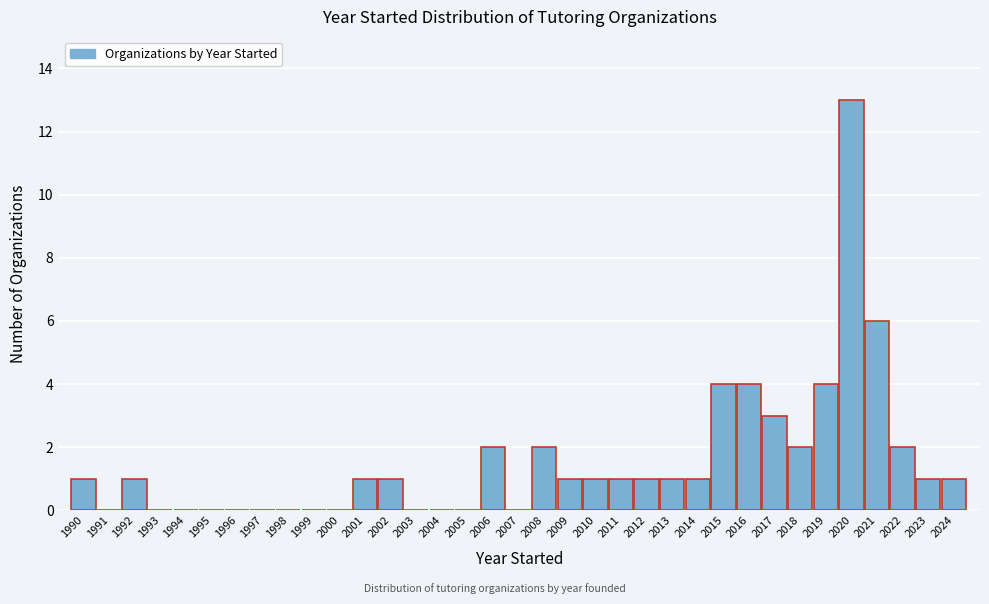

What is the change in value from 1997 to 2009?

+1